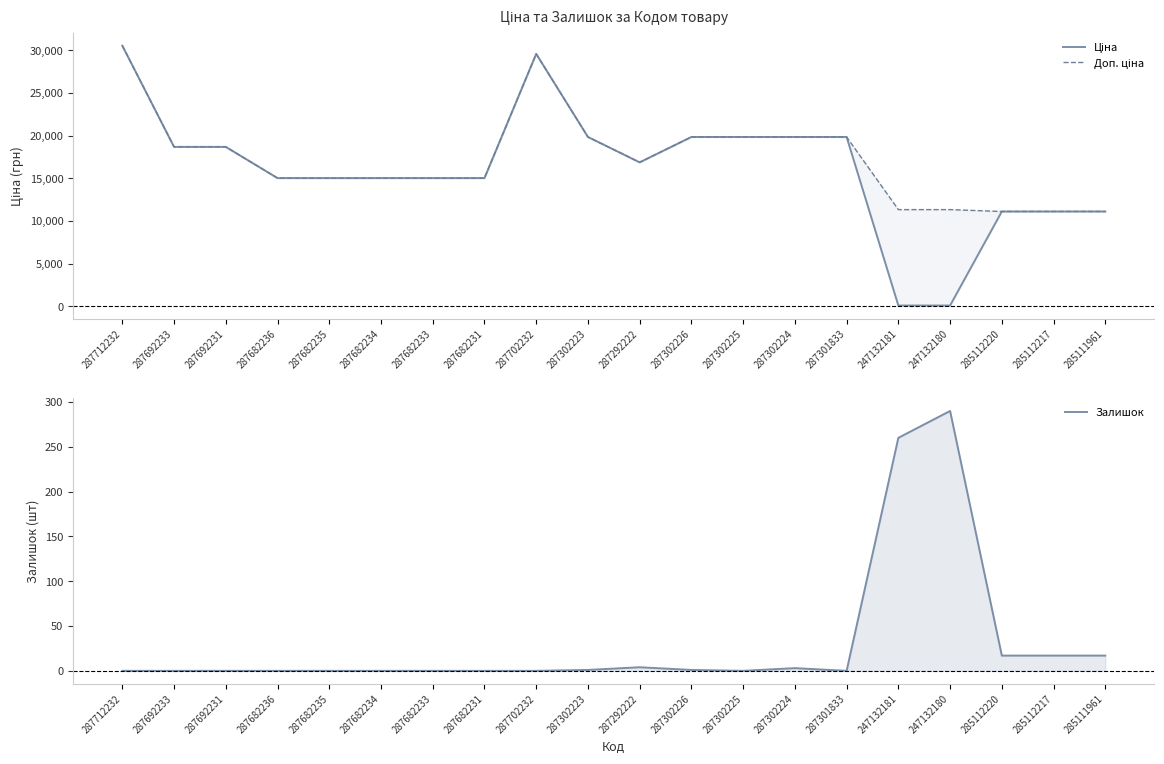

How many lines are shown in the chart?

3